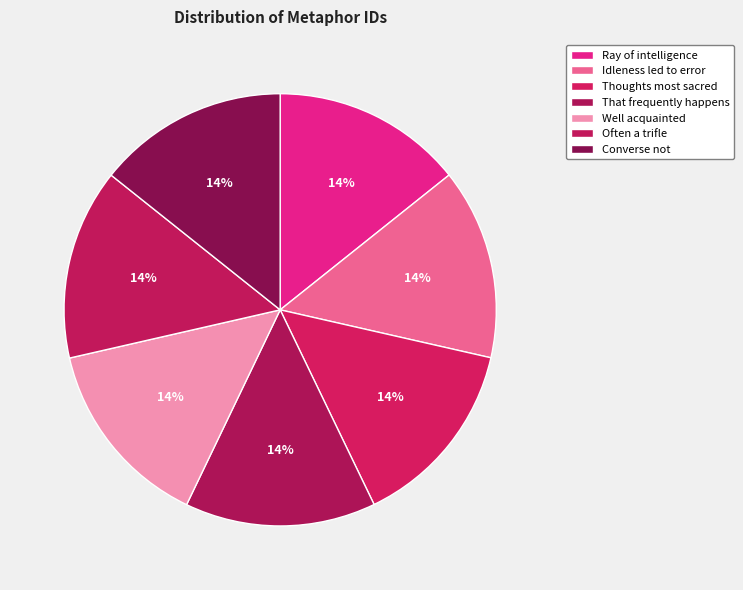

Is there any slice that represents more than half of the pie?

No